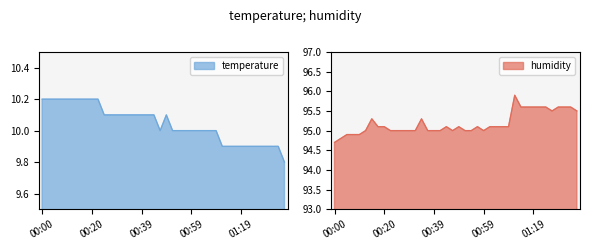

At which category does the chart reach its minimum across all series?

01:36